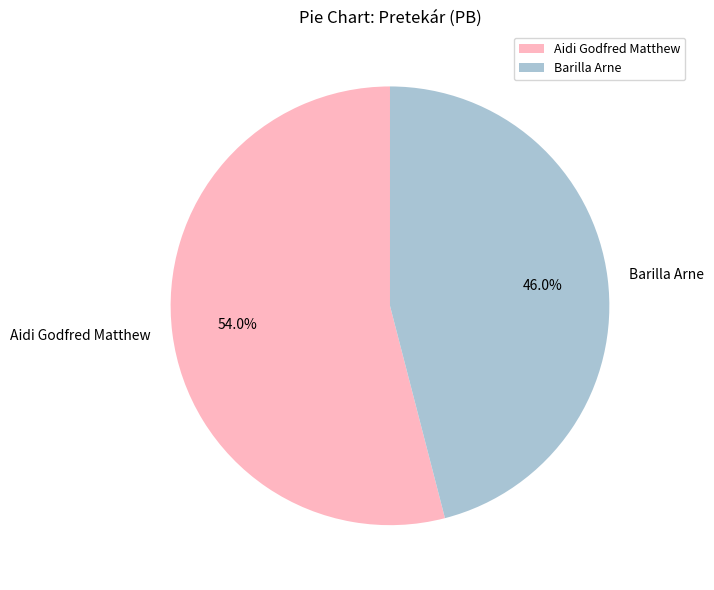

Rank the categories by value from highest to lowest.

Aidi Godfred Matthew, Barilla Arne